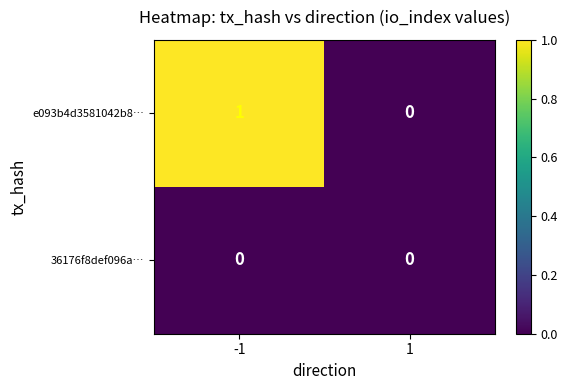

Which series has the largest range (max minus min)?

e093b4d3581042b8…